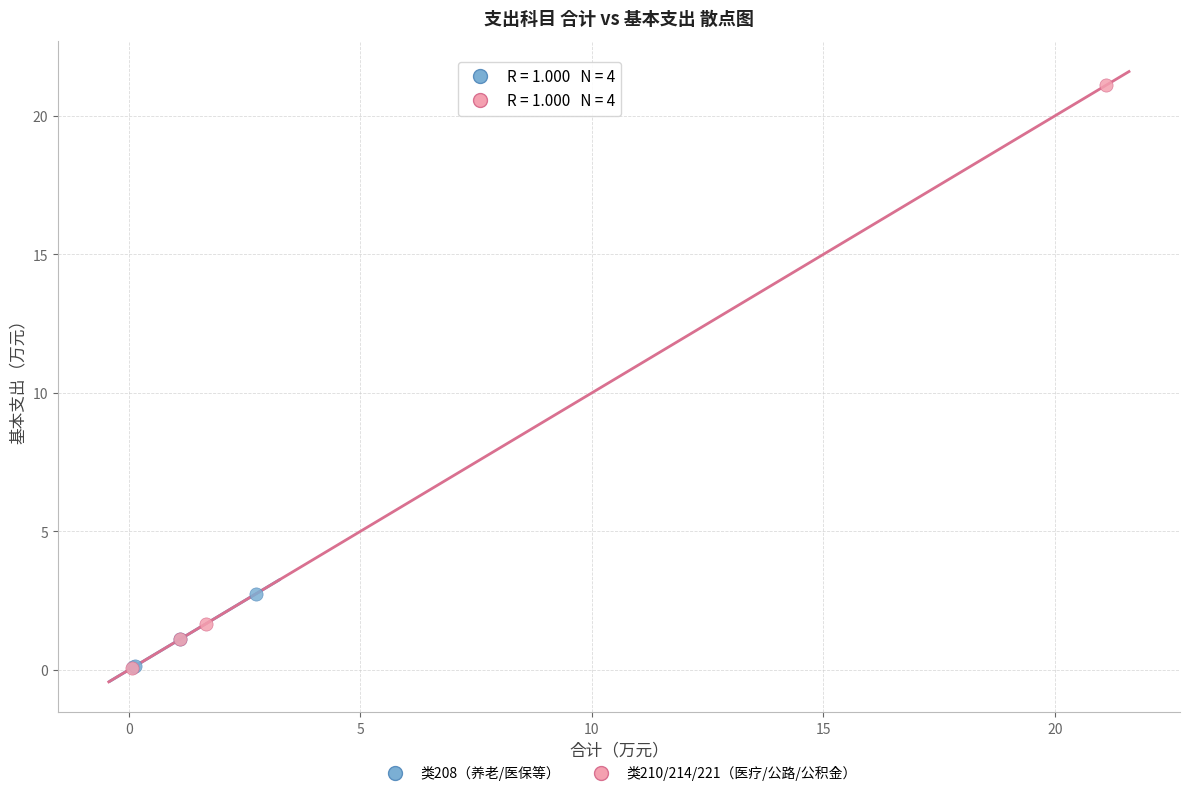

Which series reaches the maximum Y coordinate?

类210/214/221（医疗/公路/公积金）